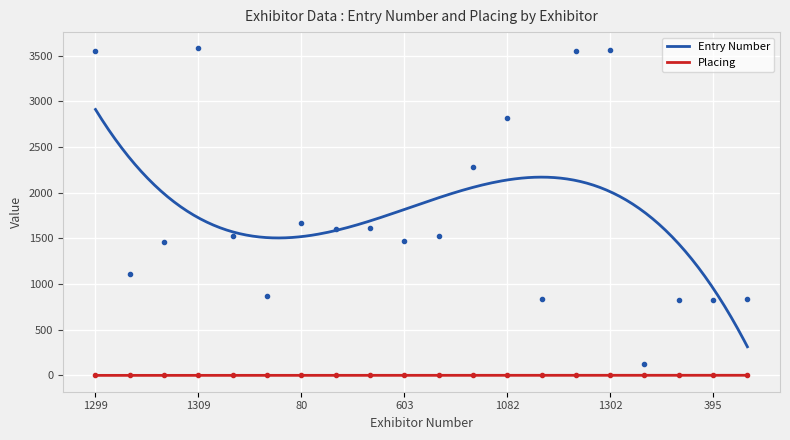

At how many categories does at least one series exceed 158?

19